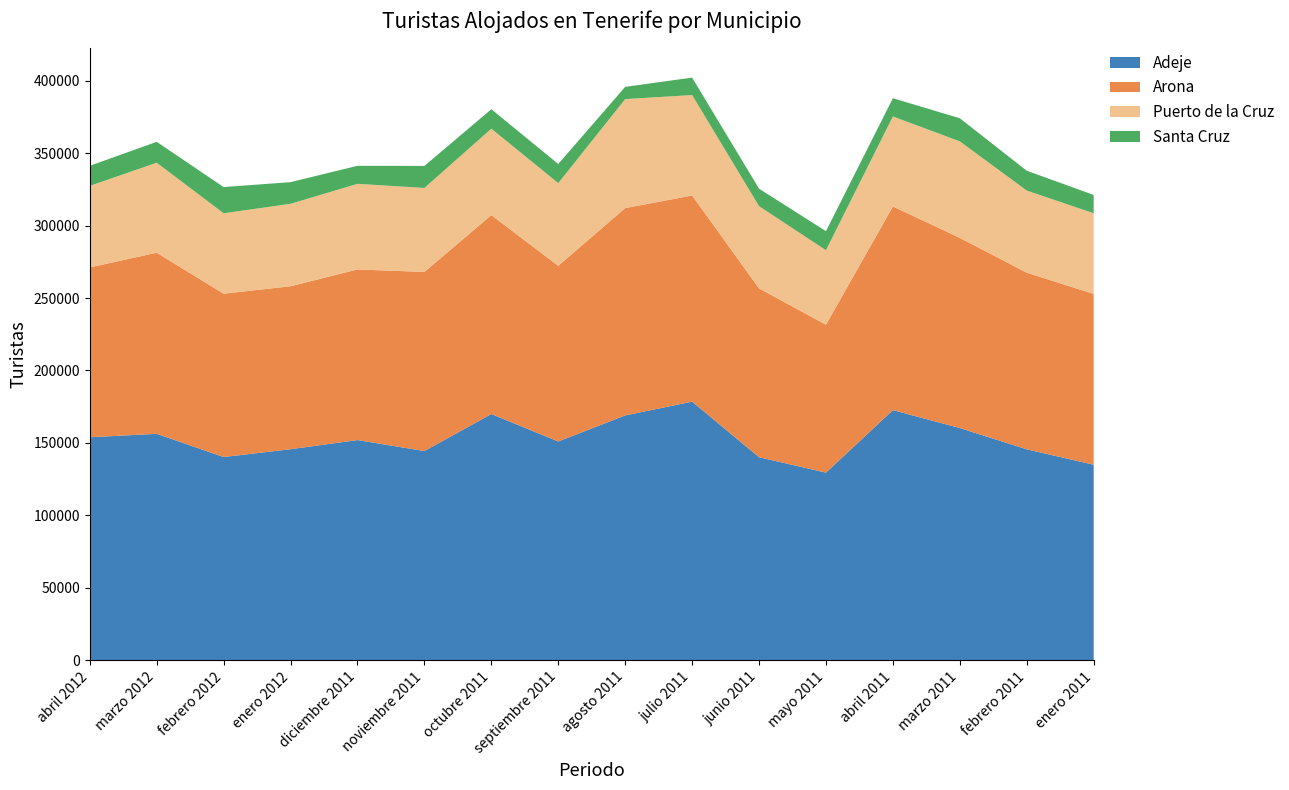

Reading left to right, extract all data points from this chart.

Adeje: 153896	156264	140244	145640	151945	144379	169918	150968	168963	178465	140106	129475	172615	160253	145544	134928
Arona: 117238	125012	112745	112481	117793	123611	137339	121257	143128	142281	116545	102109	140577	131280	121950	117890
Puerto de la Cruz: 56267	62122	55519	56917	59100	57998	59640	57088	75240	69370	56759	51400	62145	66608	56682	55722
Santa Cruz: 13849	14435	18077	14950	12436	15187	13432	13213	8432	12036	12067	13158	12591	15944	13699	12608